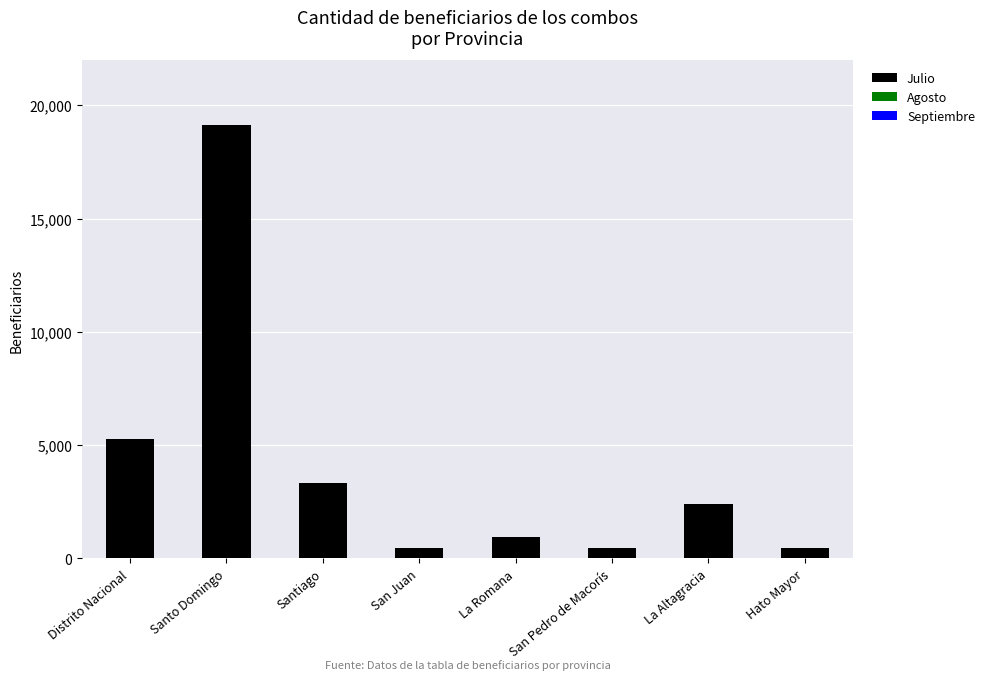

What is the sum of the values at San Pedro de Macorís and La Altagracia?

2866.0